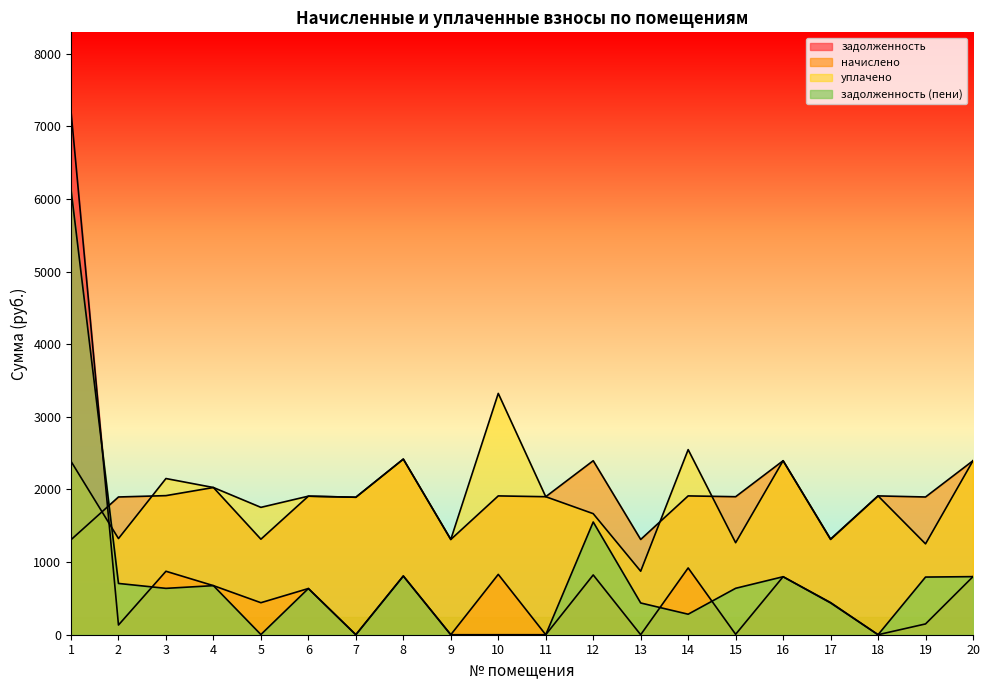

Count the number of data series in this chart.

4